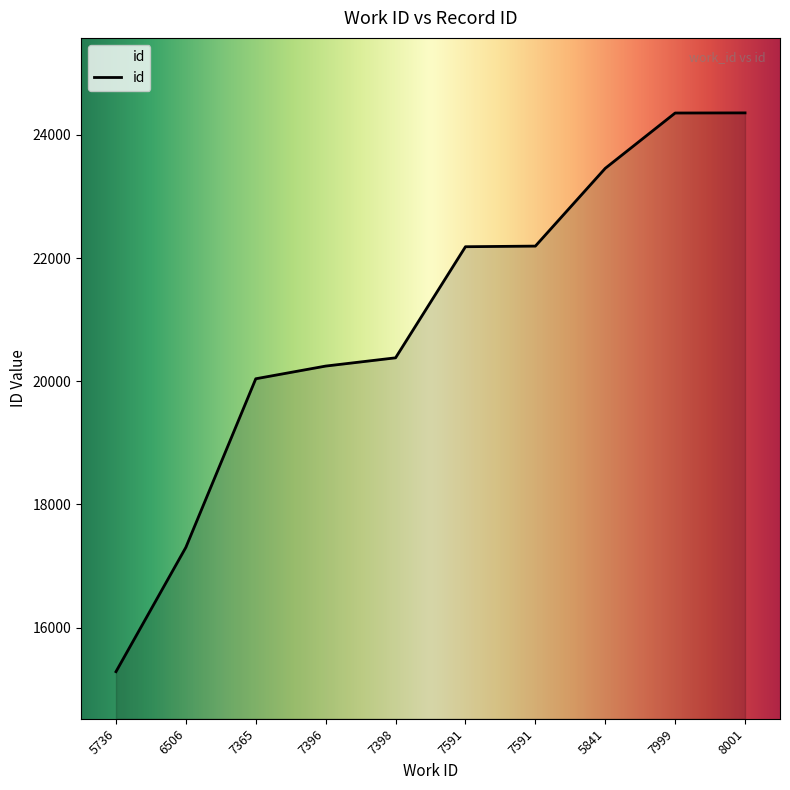

How many lines are shown in the chart?

1